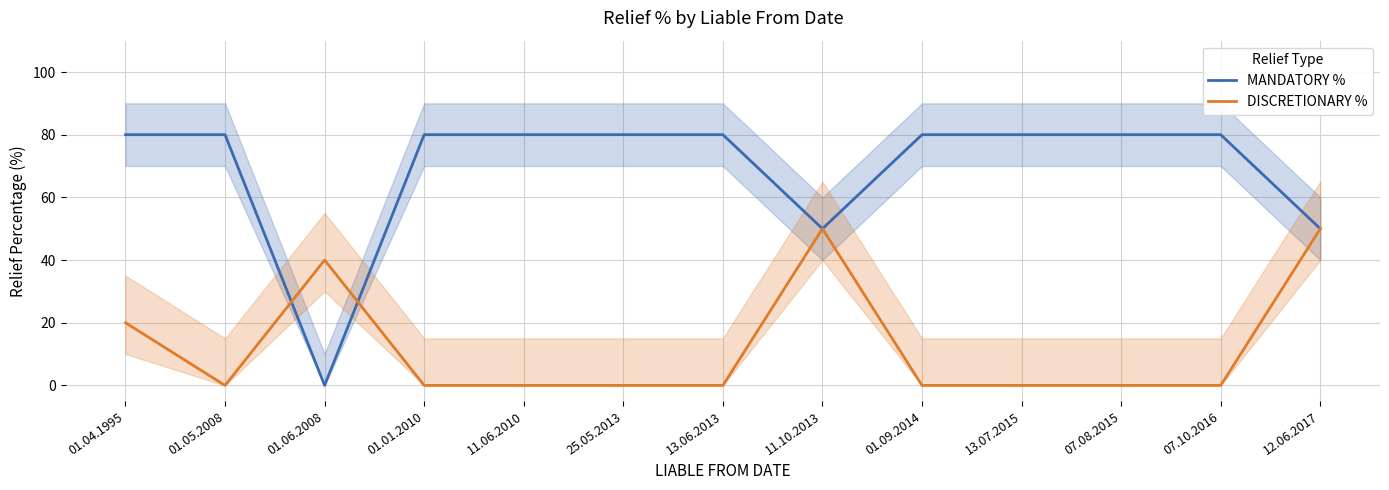

What is the total value across all series at 01.05.2008?

80